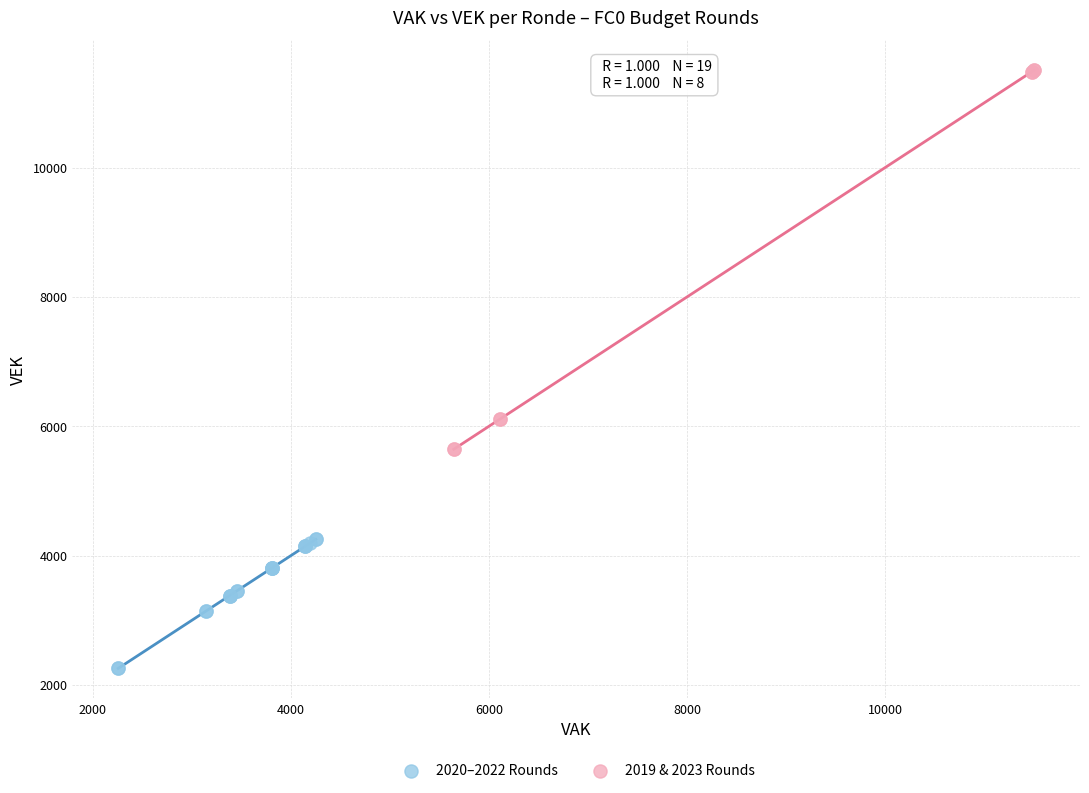

Which series contains the highest Y value?

2019 & 2023 Rounds